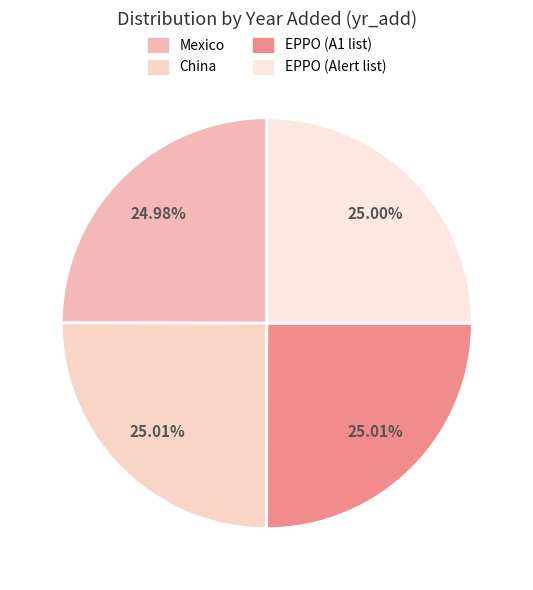

The China slice represents 35% of the pie. True or false?

False